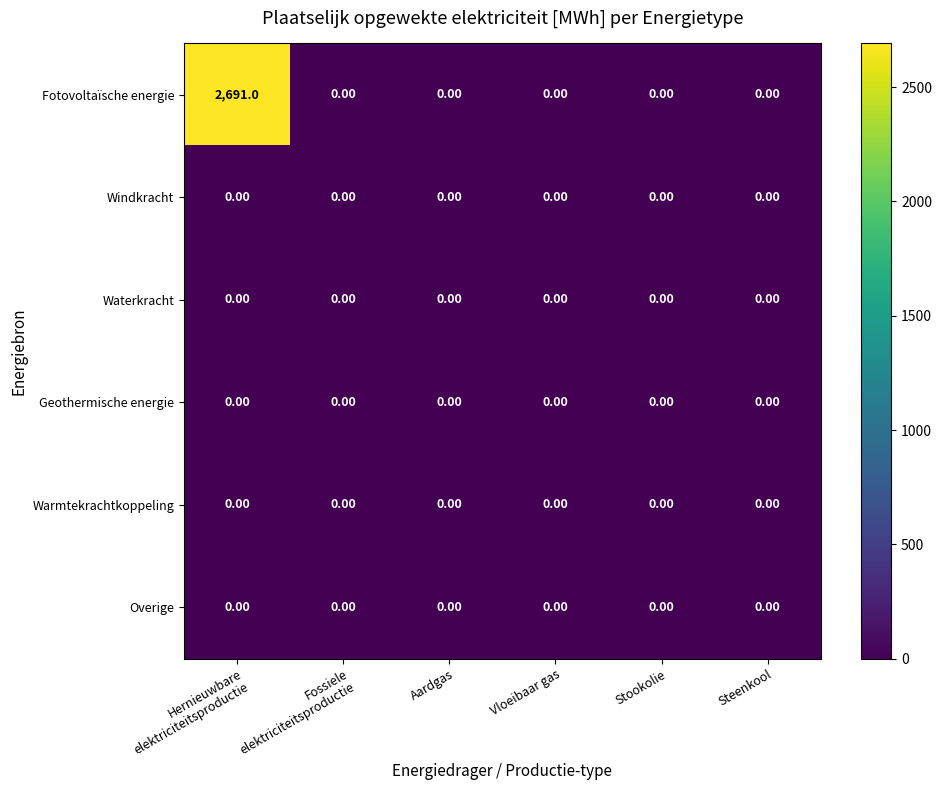

What is the difference between the maximum and minimum values in the Fotovoltaïsche energie series?

2691